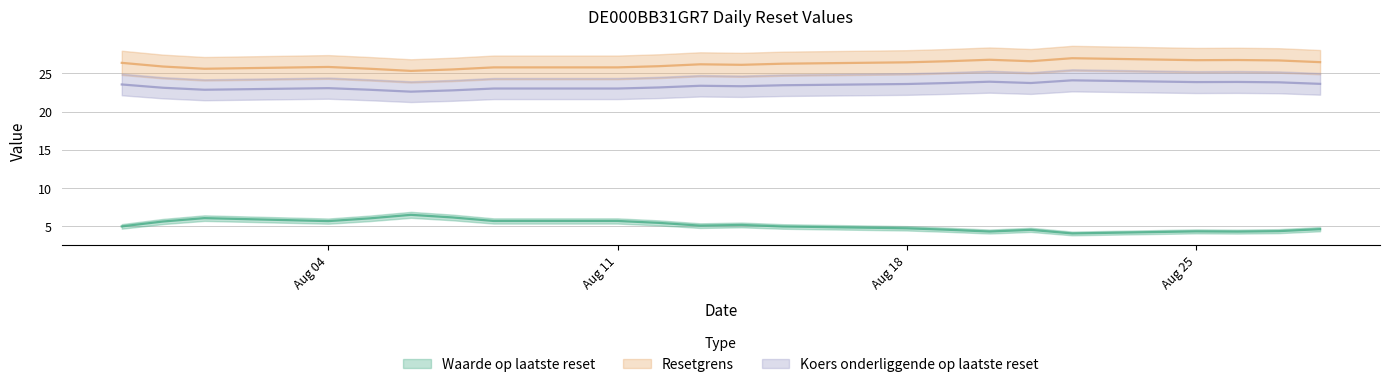

What value does the Waarde op laatste reset series have at 2025-08-27?

4.4